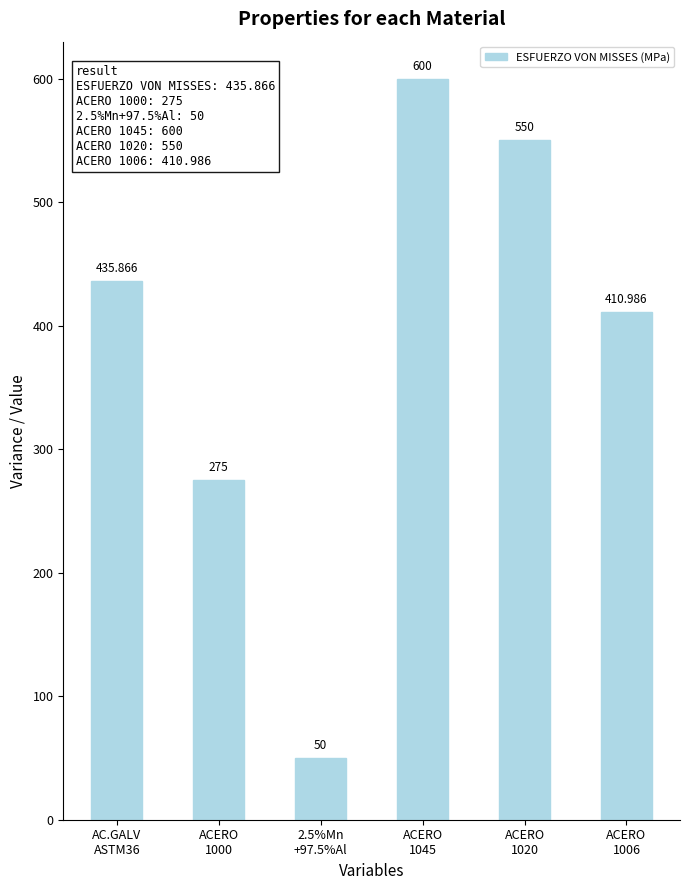

Reading left to right, list all the values displayed in this chart.

435.9	275.0	50.0	600.0	550.0	411.0